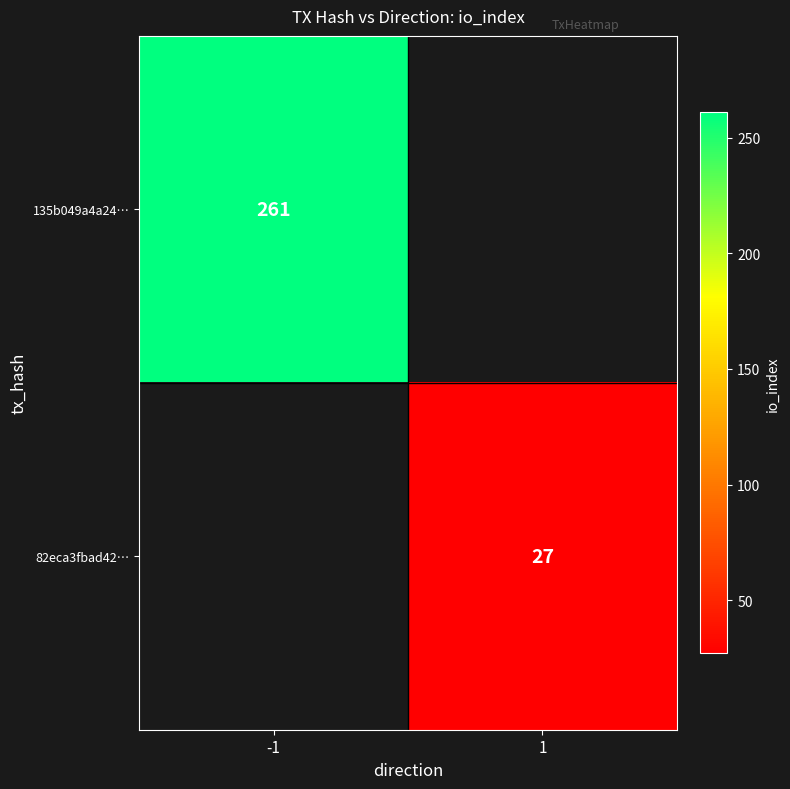

True or false: 135b049a4a24… has a value of 261 at -1.

True